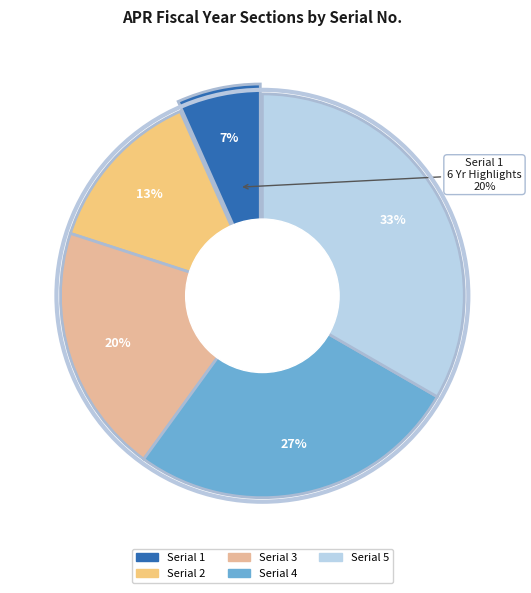

What is the total percentage of Serial 5 (Section Notes) and Serial 2 (APR Review)?

46.7%